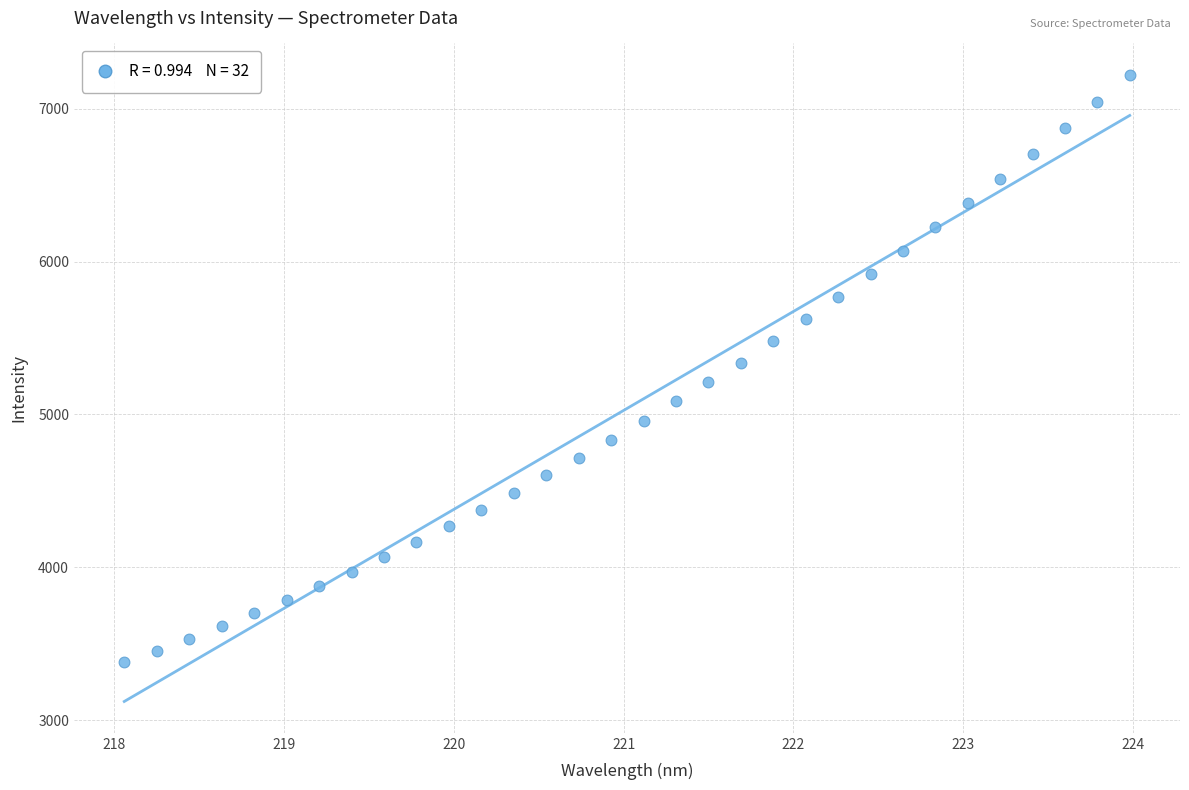

What is the range of Y values (max minus min)?

3843.2